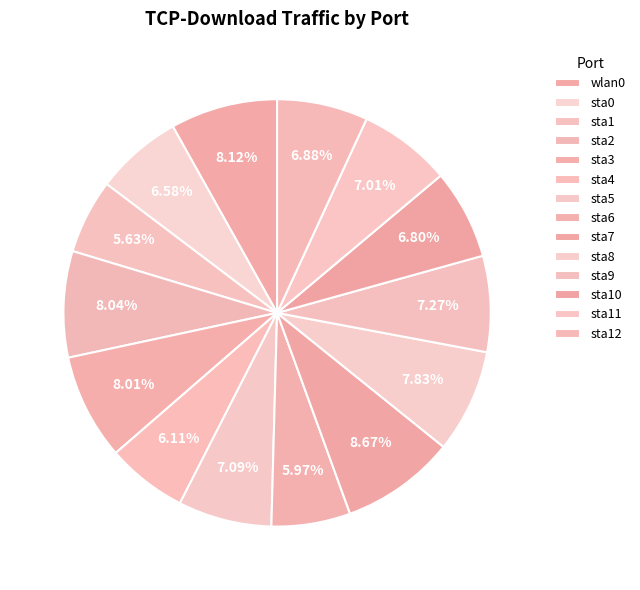

What is the largest slice in the pie chart?

sta7